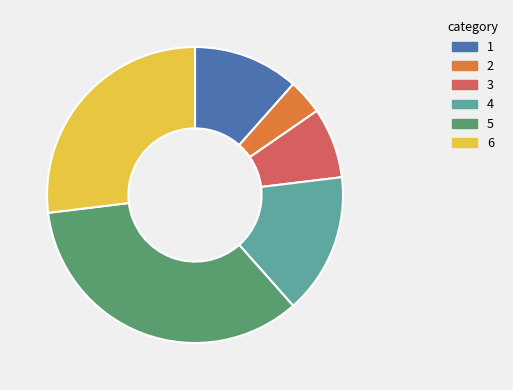

The 1 slice represents 1% of the pie. True or false?

False